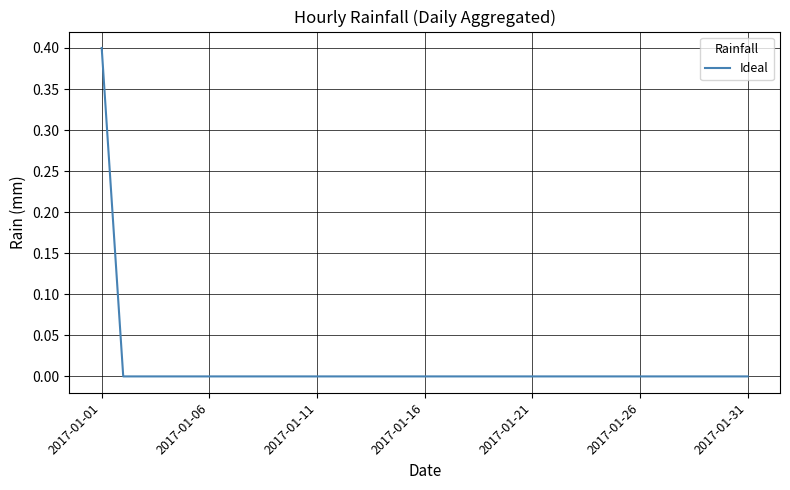

Count the number of data series in this chart.

1